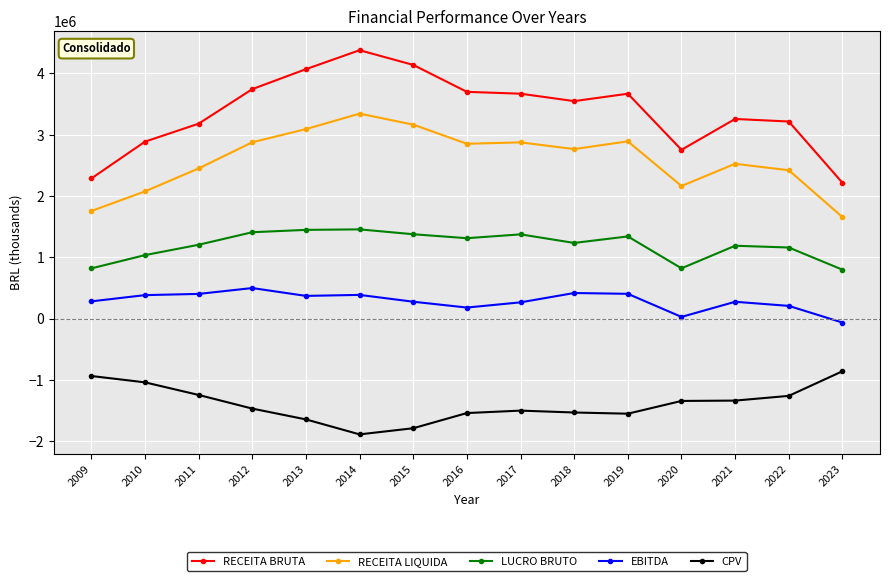

The value of RECEITA BRUTA at 2017 is 3669543.0. True or false?

True